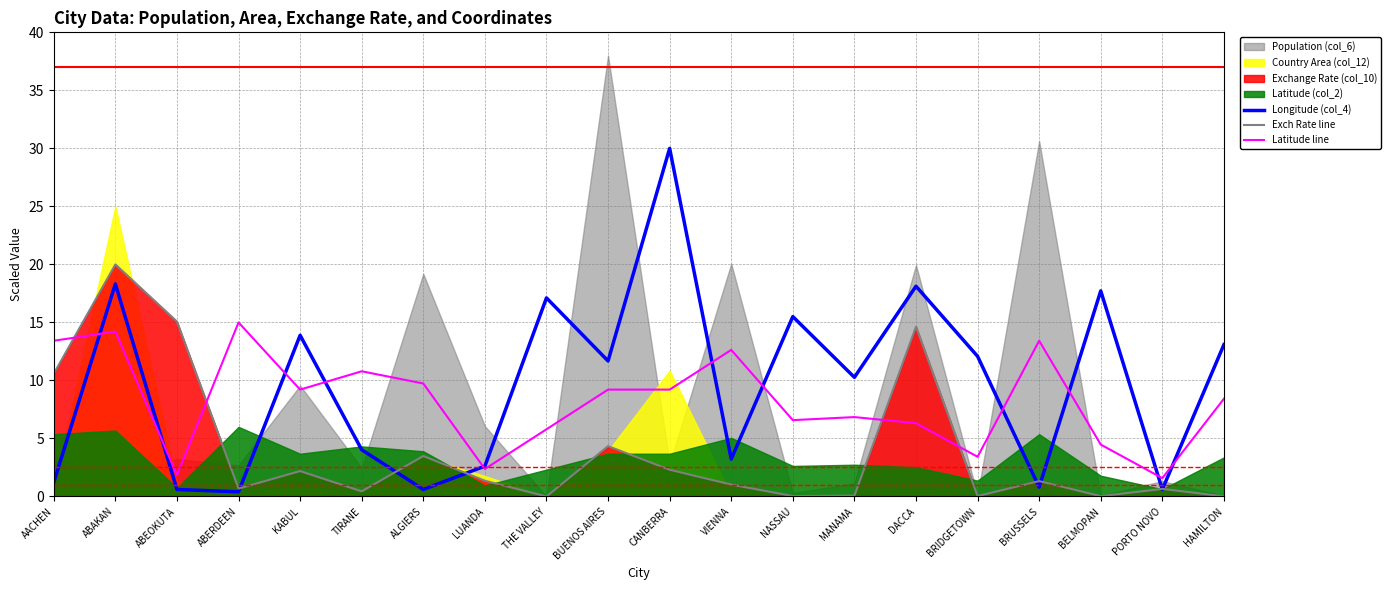

At which category is the sum across all series the highest?

ABAKAN